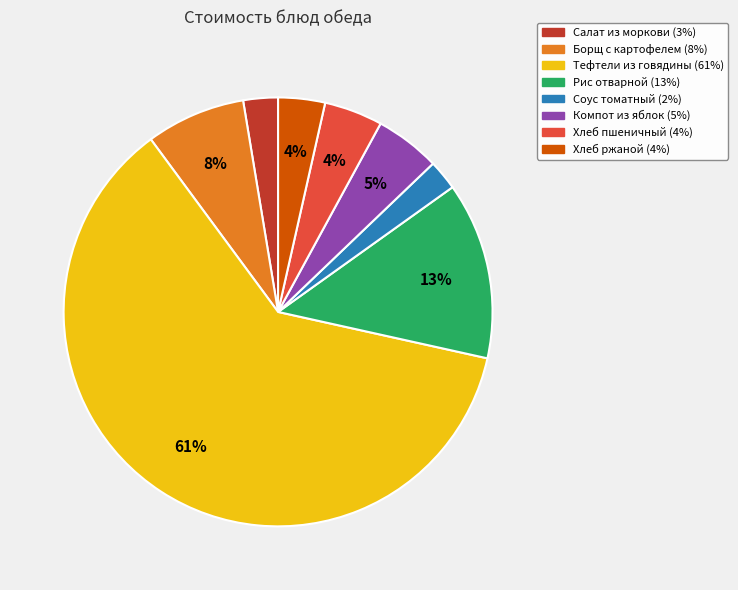

Is the sum of Рис отварной and Хлеб ржаной greater than half?

No